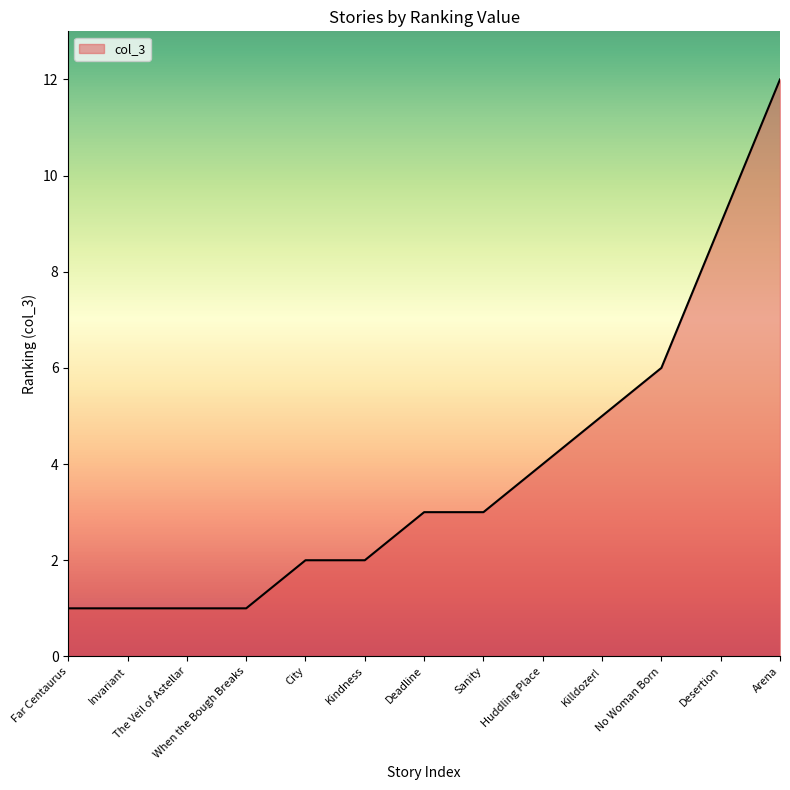

The chart shows a value of 3 at Sanity. True or false?

True